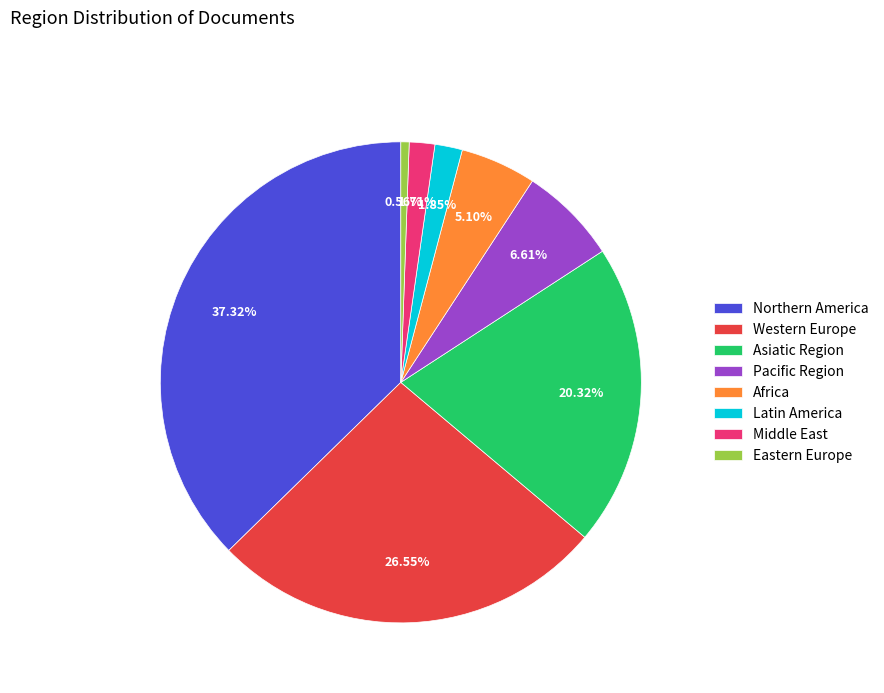

How many segments does this pie chart have?

8